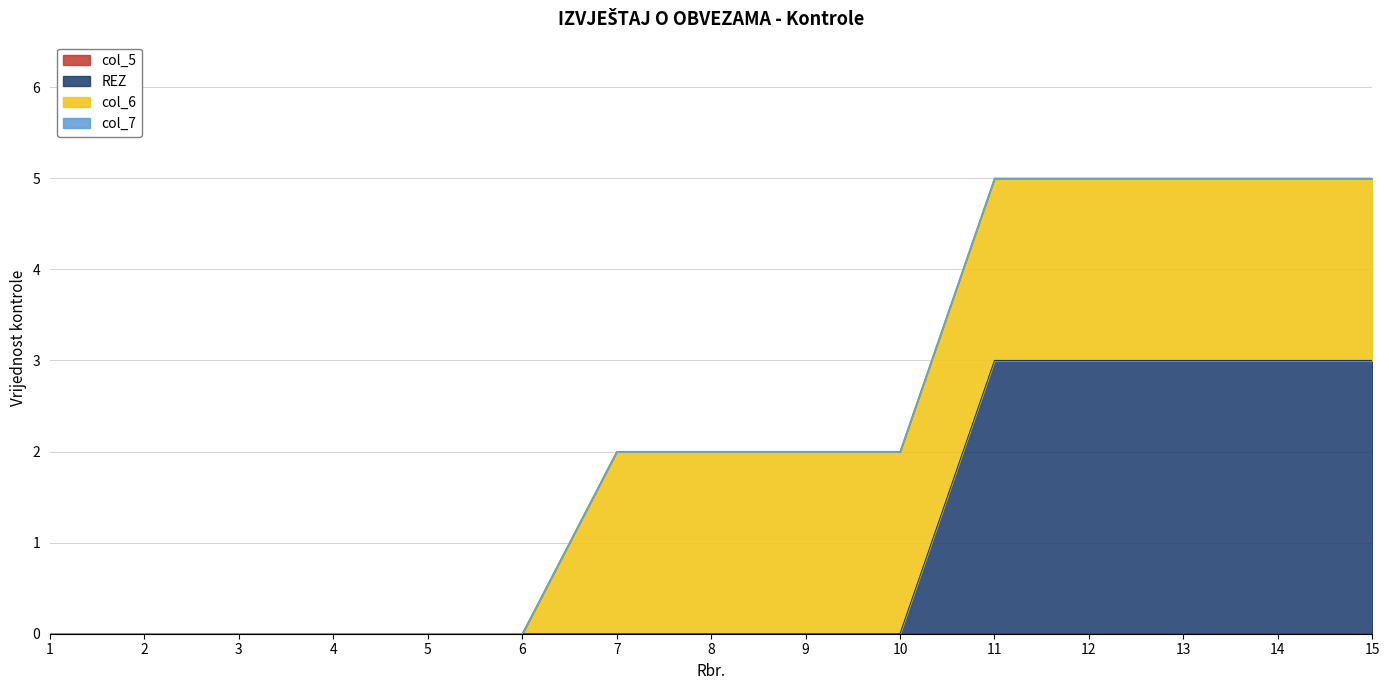

Does the chart have visible grid lines?

Yes